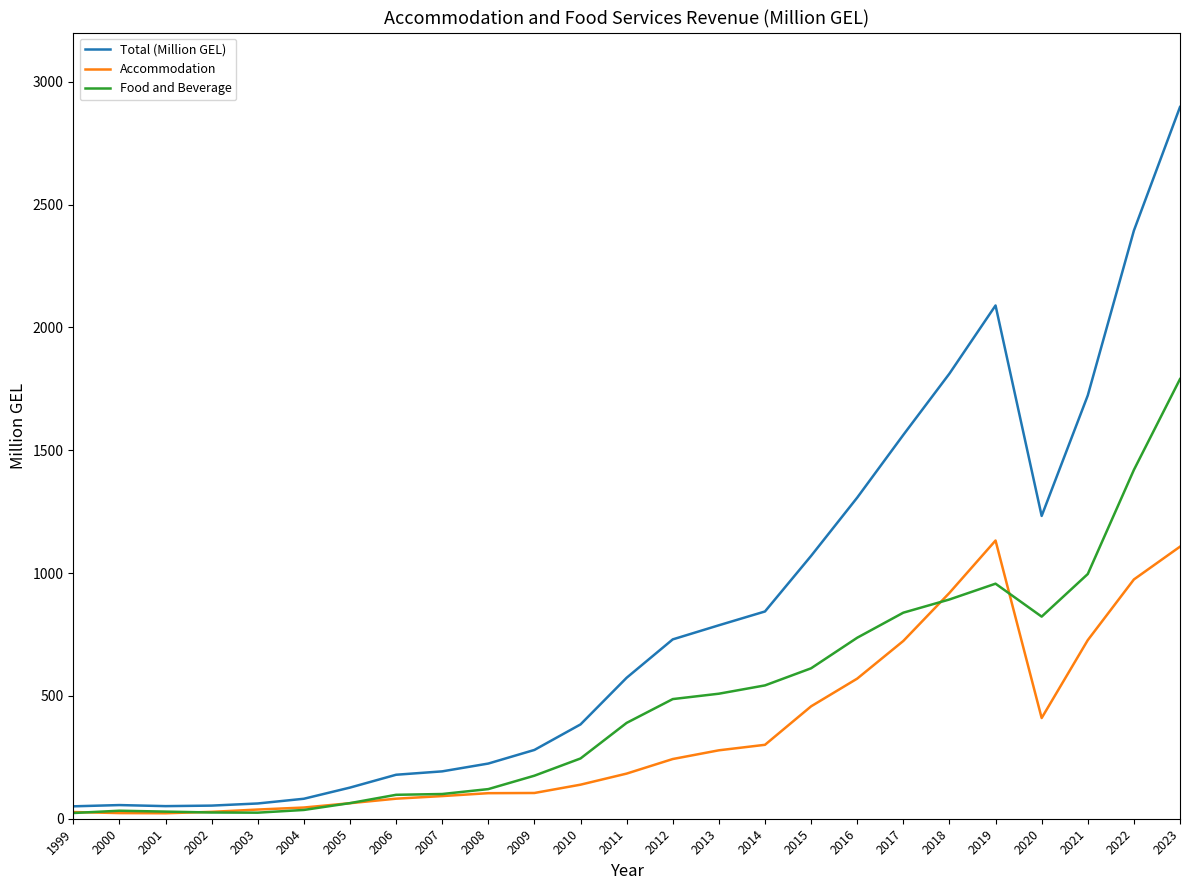

Which category has the highest value in the Total (Million GEL) series?

2023